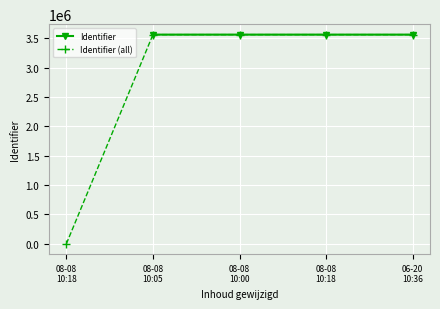

Rank the categories by value from lowest to highest.

08-08 10:18, 08-08 10:05, 08-08 10:00, 08-08 10:18, 06-20 10:36